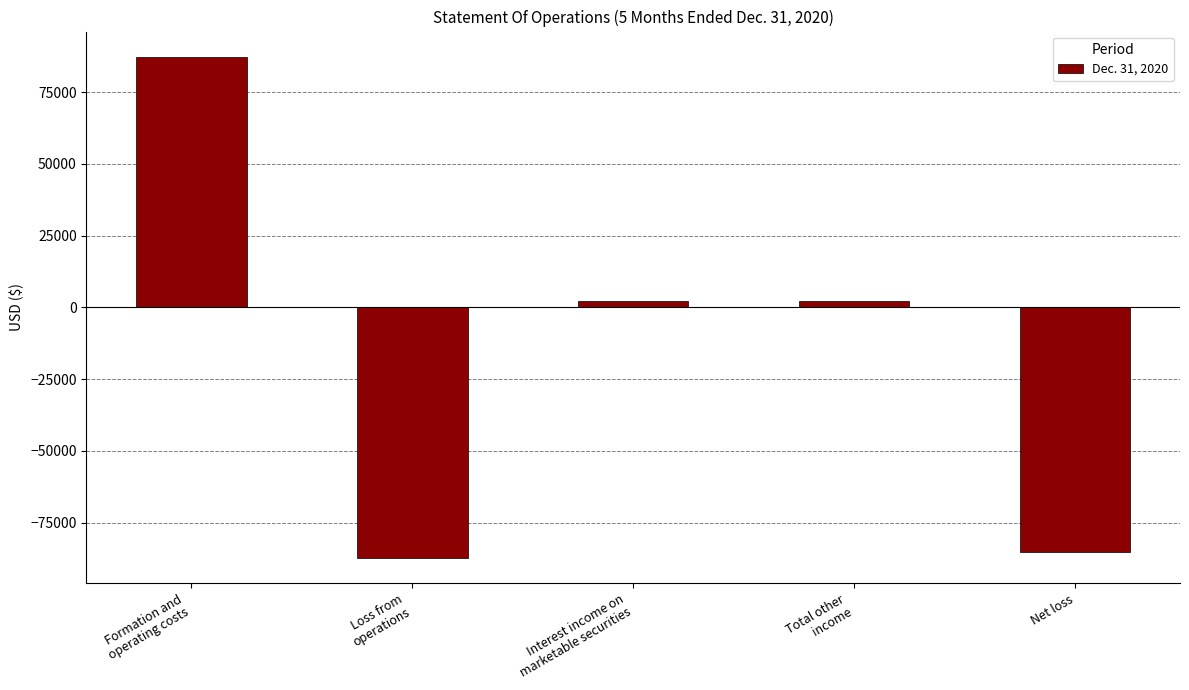

What is the difference between the maximum and second lowest values?

172594